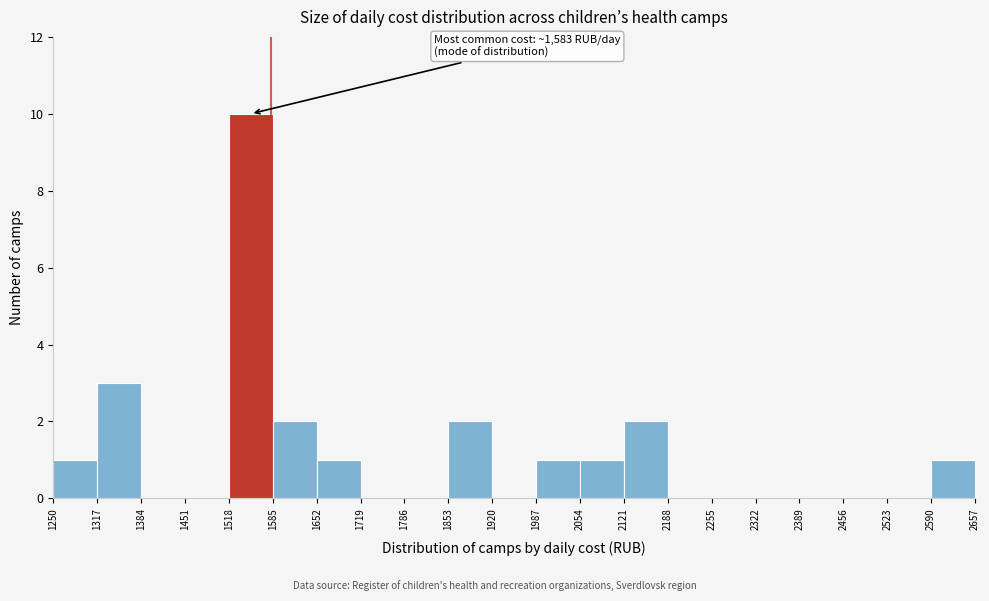

Over which range of the x-axis is the bar tallest?

1518 to 1585